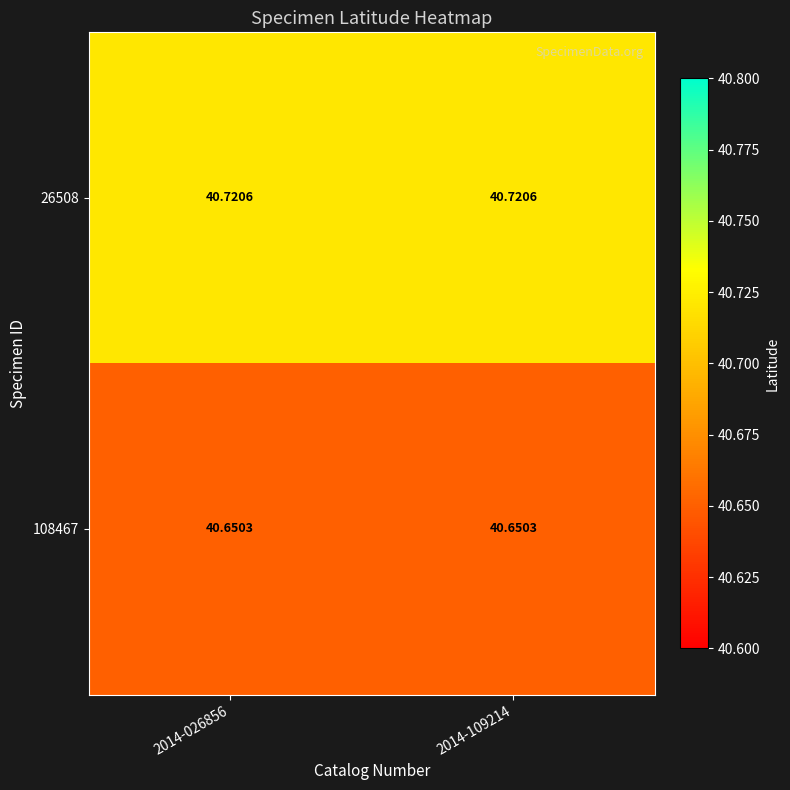

Is the value of 26508 at 2014-026856 greater than the value of 108467 at 2014-109214?

Yes